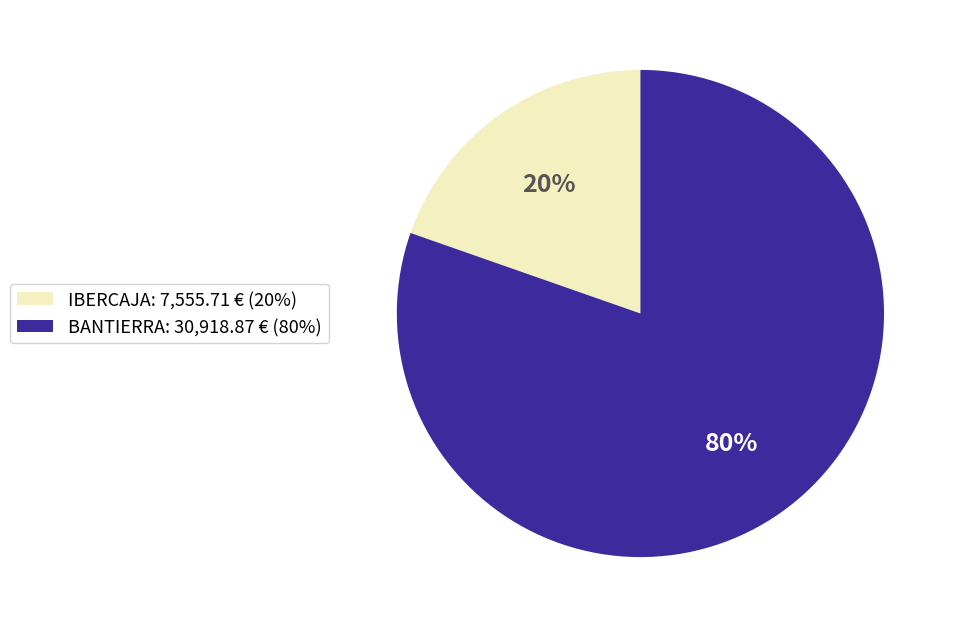

Which has a higher value, BANTIERRA or IBERCAJA?

BANTIERRA